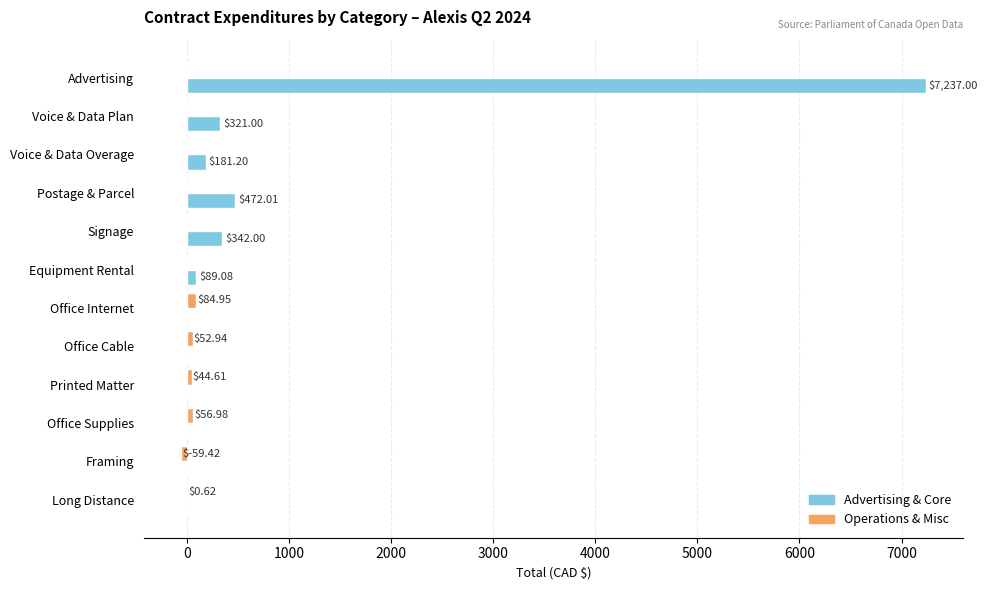

Where is Operations & Misc nearest to the value 12?

Long Distance